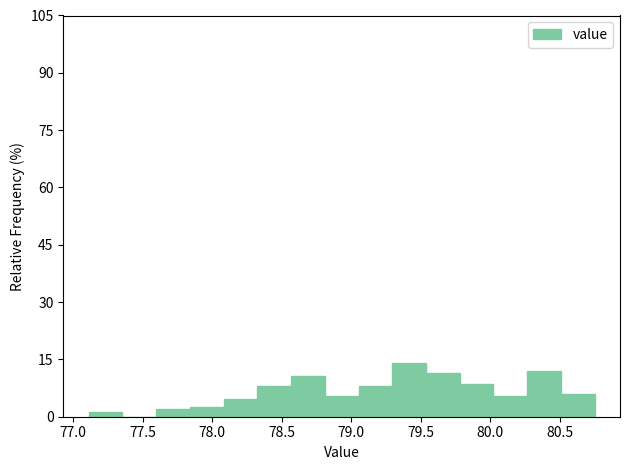

Reading left to right, list every bar in this chart as the range it spans on the x-axis followed by its height. Neither the bar edges nor the heights are printed on the chart, so give them approximately, as read against the axes.

77.10 to 77.35: under 2
77.35 to 77.60: 0
77.60 to 77.85: 2
77.85 to 78.10: 2
78.10 to 78.30: 4
78.30 to 78.55: 8
78.55 to 78.80: 10
78.80 to 79.05: 6
79.05 to 79.30: 8
79.30 to 79.55: 14
79.55 to 79.80: 12
79.80 to 80.00: 8
80.00 to 80.25: 6
80.25 to 80.50: 12
80.50 to 80.75: 6